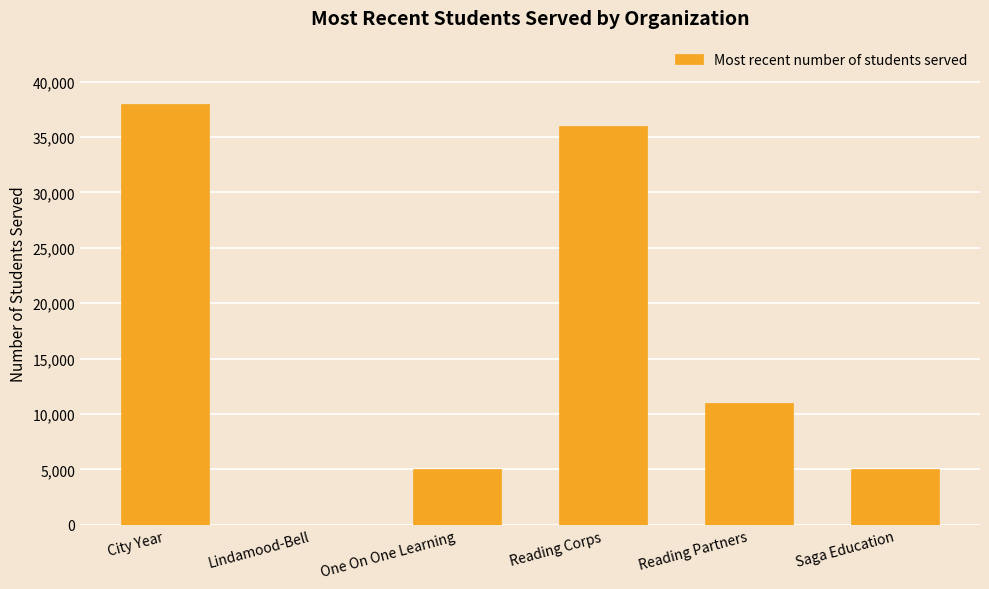

Where does the data first go above 11000?

City Year